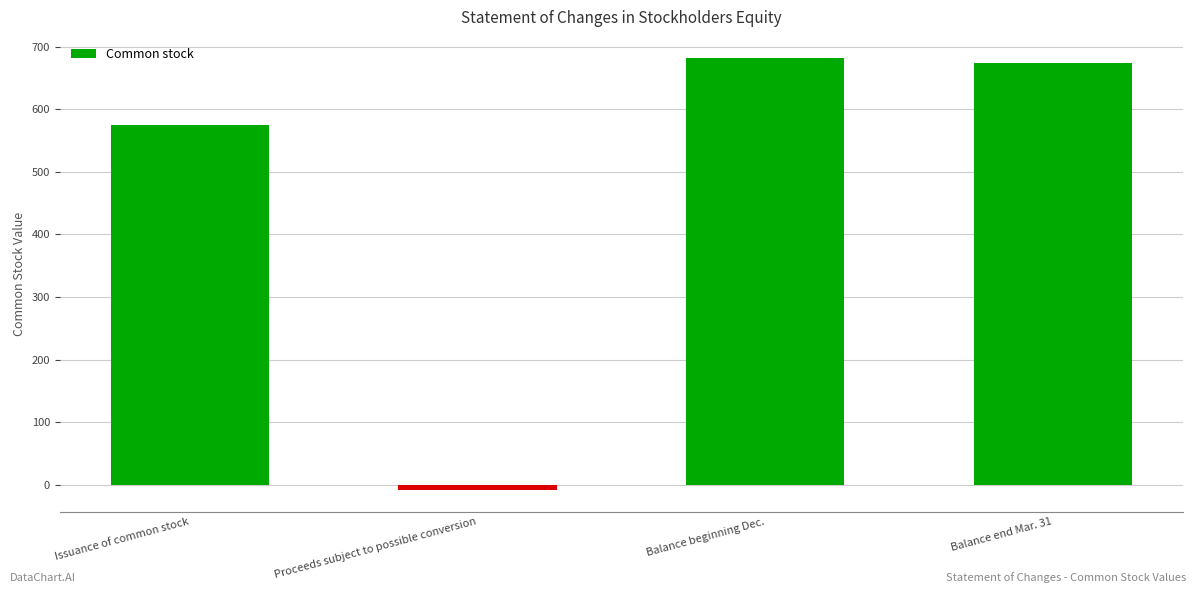

What is the greatest value displayed?

681